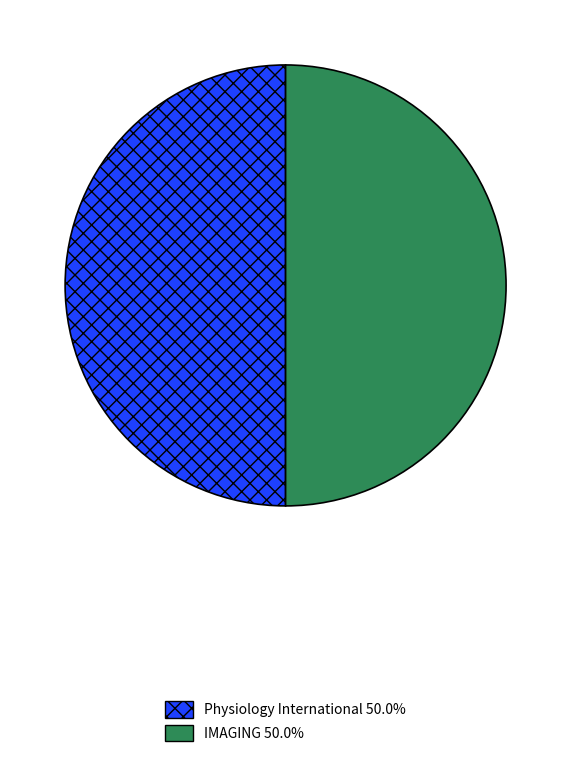

Approximately how many times larger is the value at Physiology International compared to IMAGING?

1.0